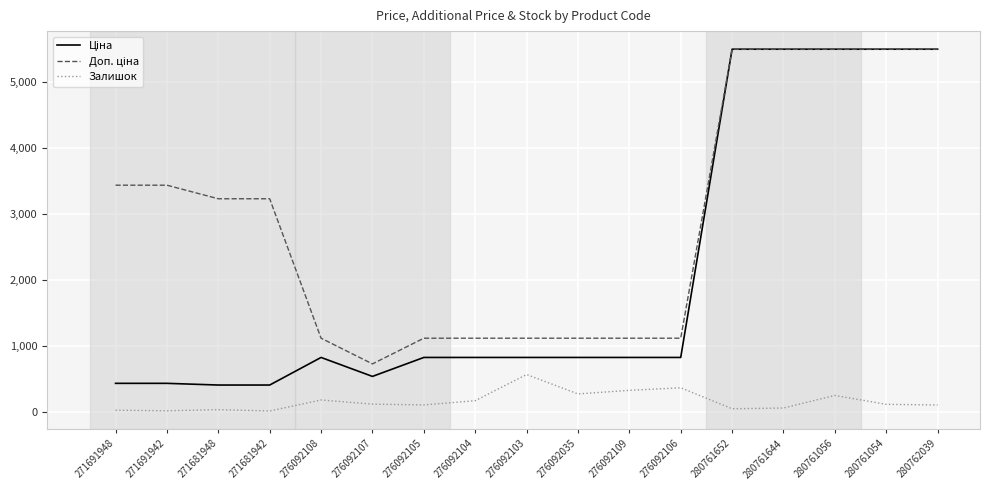

What is the total value across all series at 276092035?

2205.0